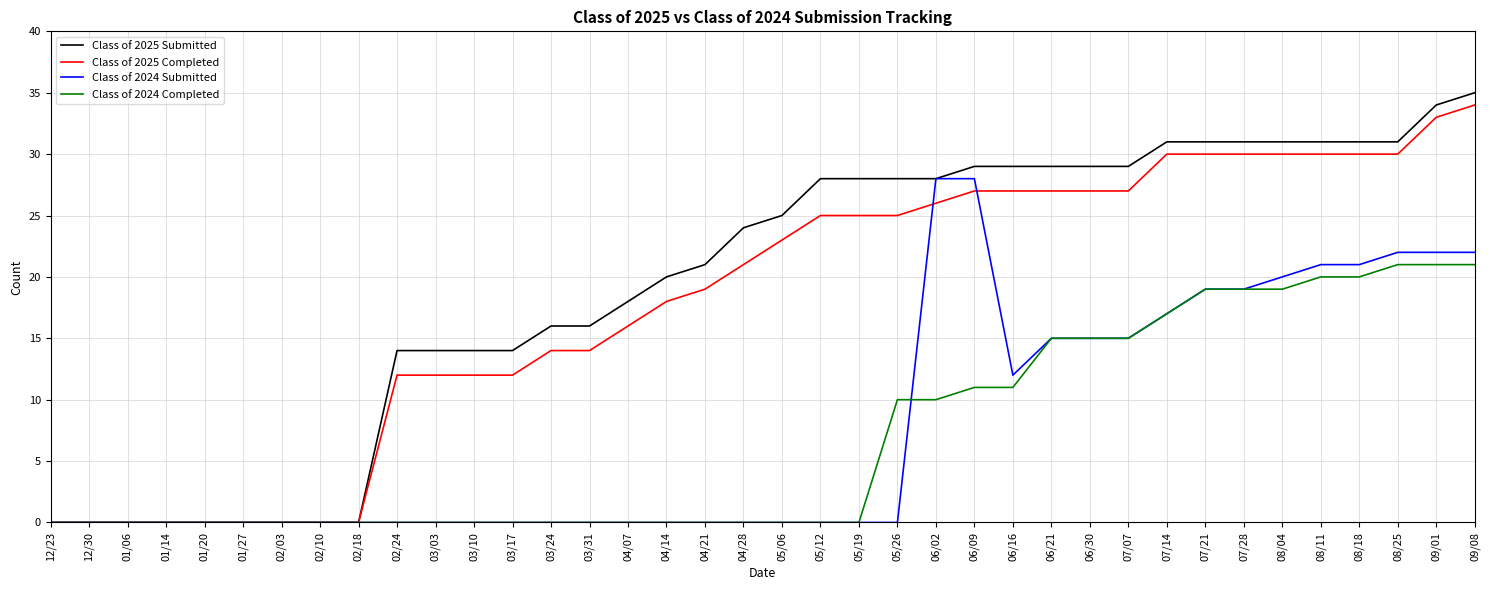

At which category is the sum across all series the highest?

09/08